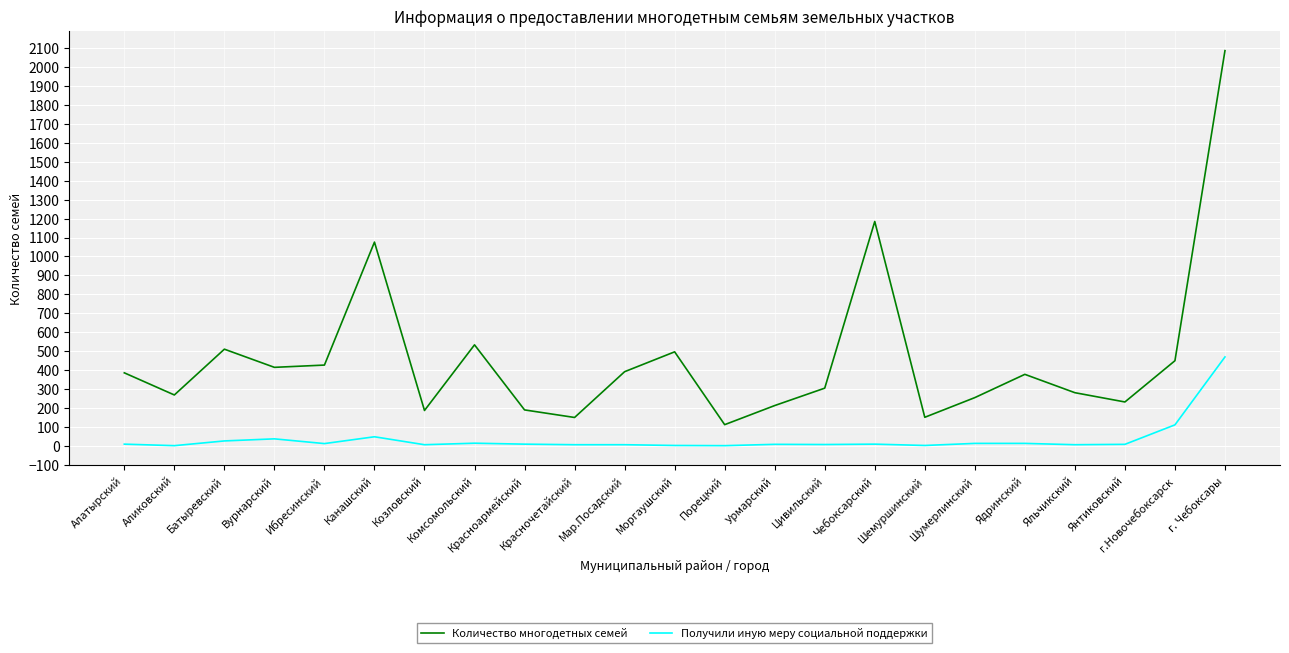

True or false: Получили иную меру социальной поддержки and Количество многодетных семей cross at least once.

False